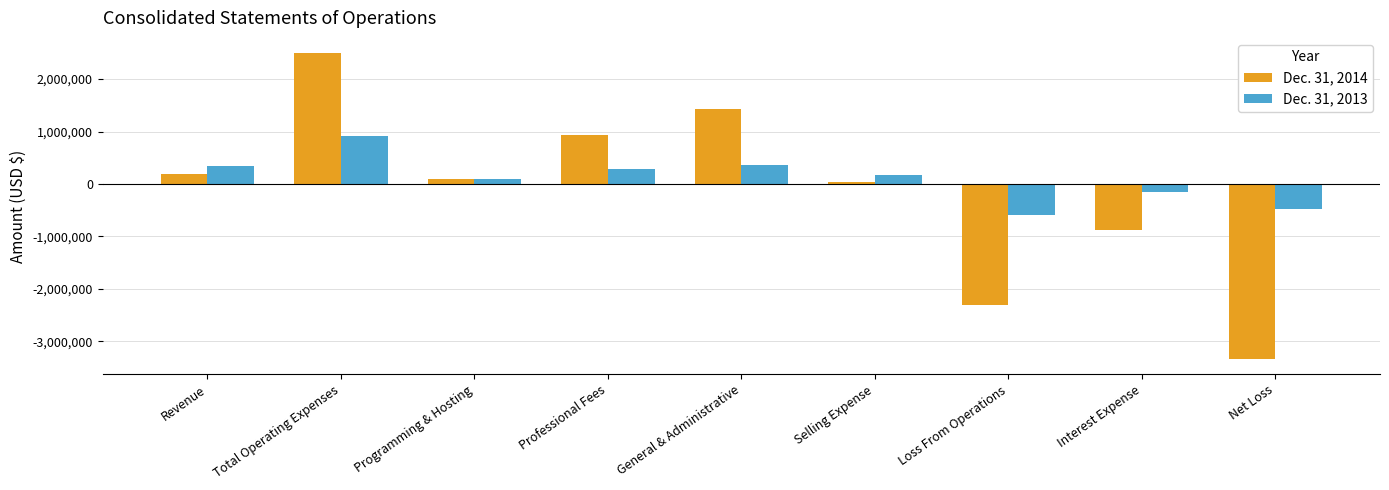

Which series has the widest spread of values?

Dec. 31, 2014